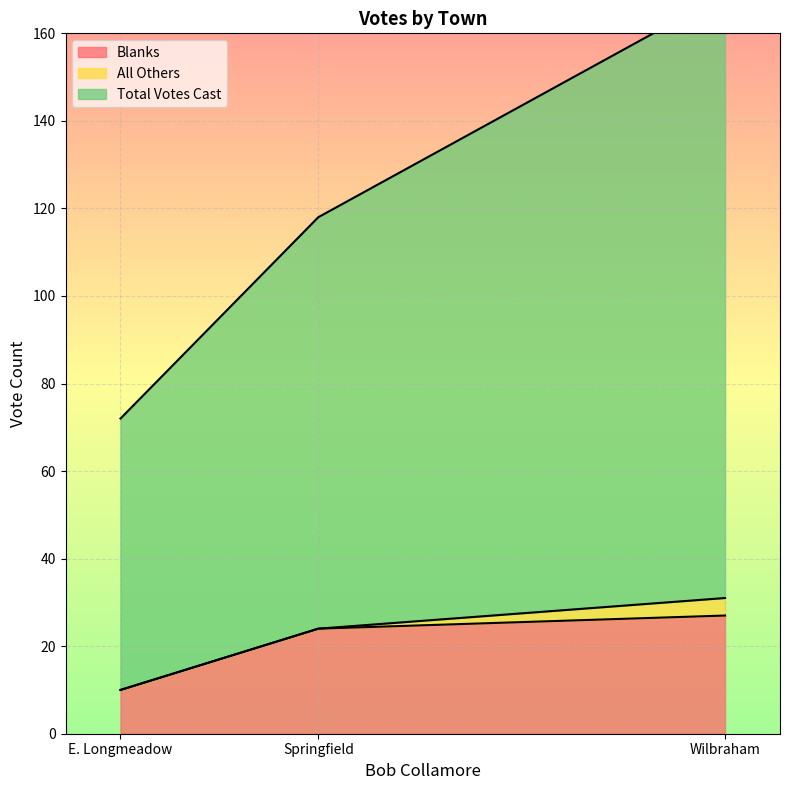

True or false: Blanks has a value of 9 at Wilbraham.

False